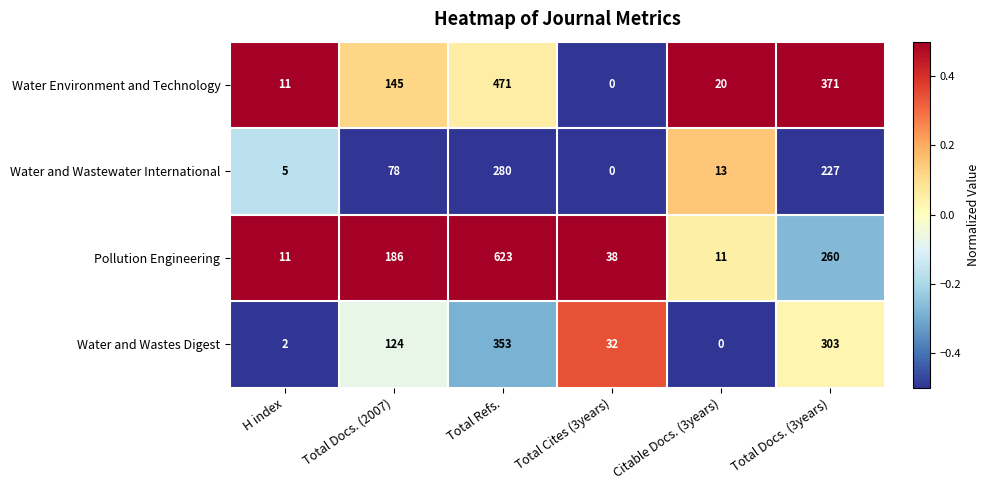

What is the average value of the Water and Wastes Digest series?

136